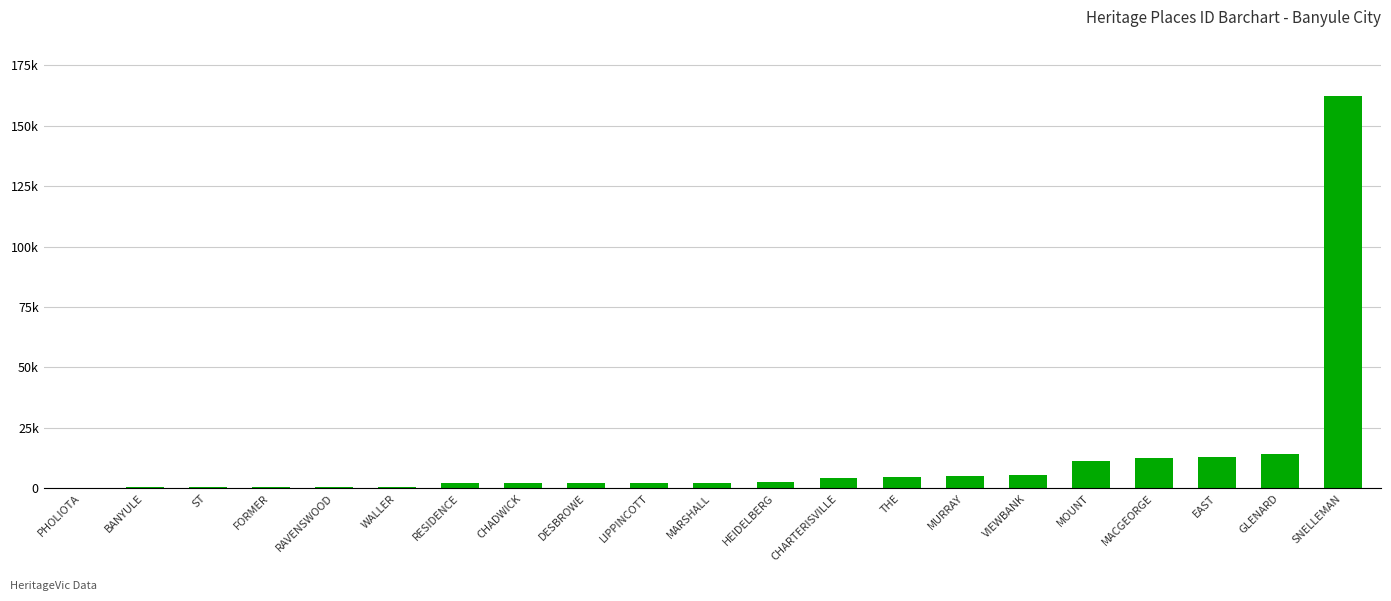

Rank the categories by value from highest to lowest.

SNELLEMAN, GLENARD, EAST, MACGEORGE, MOUNT, VIEWBANK, MURRAY, THE, CHARTERISVILLE, HEIDELBERG, MARSHALL, LIPPINCOTT, DESBROWE, CHADWICK, RESIDENCE, WALLER, RAVENSWOOD, FORMER, ST, BANYULE, PHOLIOTA